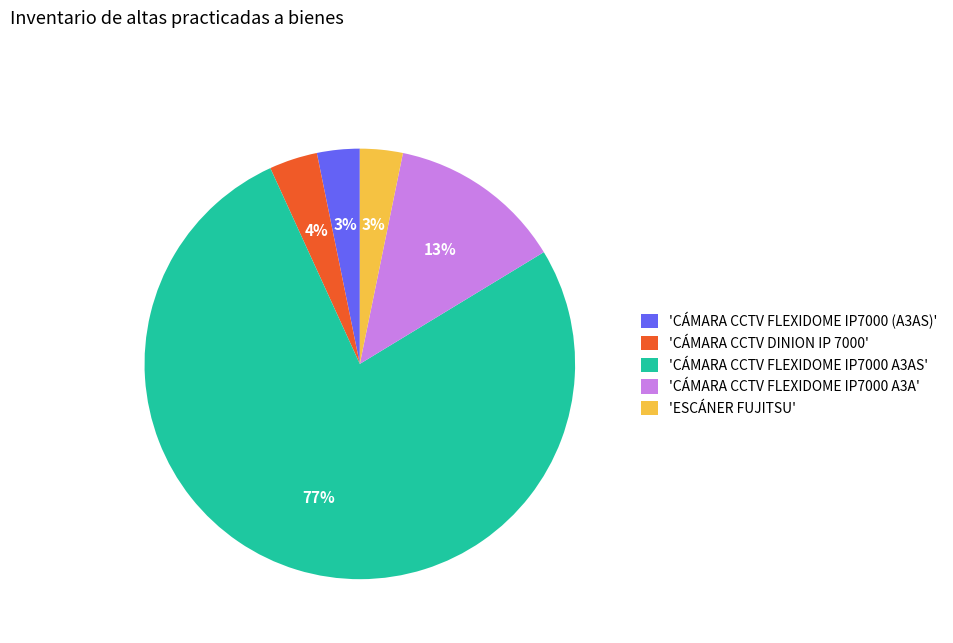

To the nearest percent, what portion does 'CÁMARA CCTV DINION IP 7000' represent?

4%